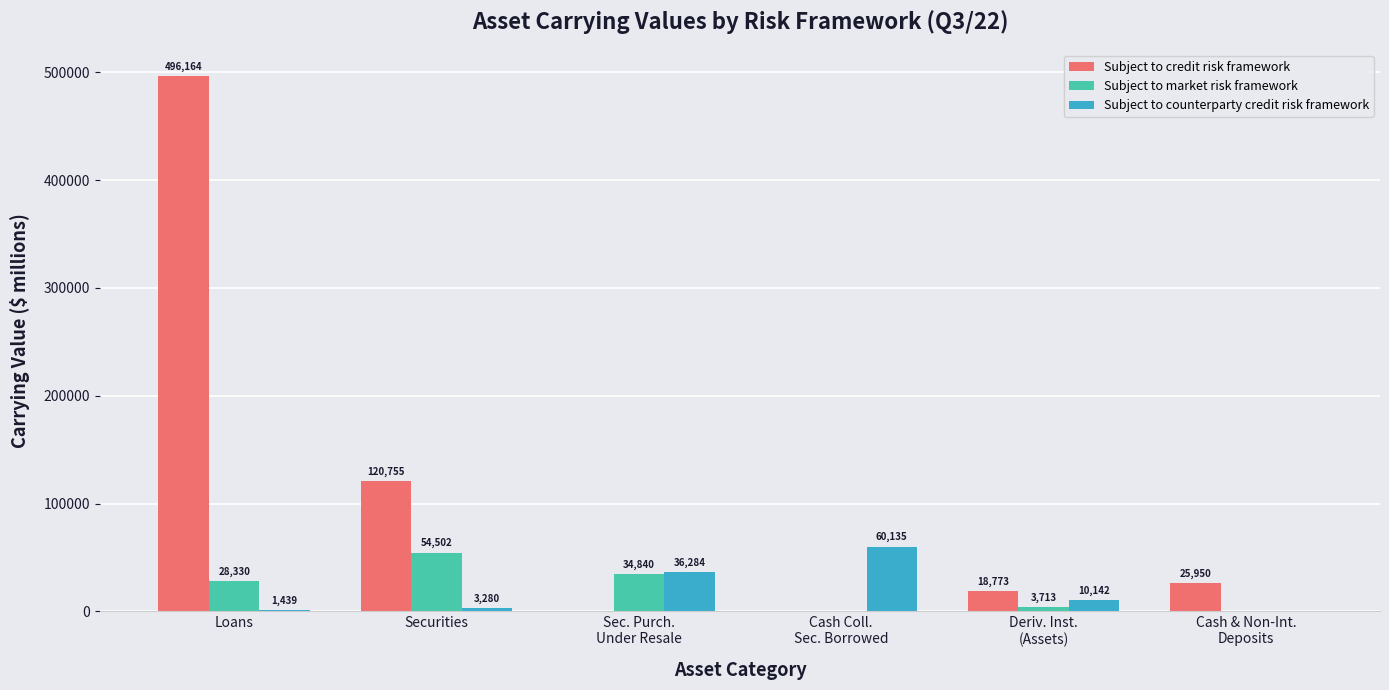

What are all the series names shown in the legend?

Subject to credit risk framework, Subject to market risk framework, Subject to counterparty credit risk framework